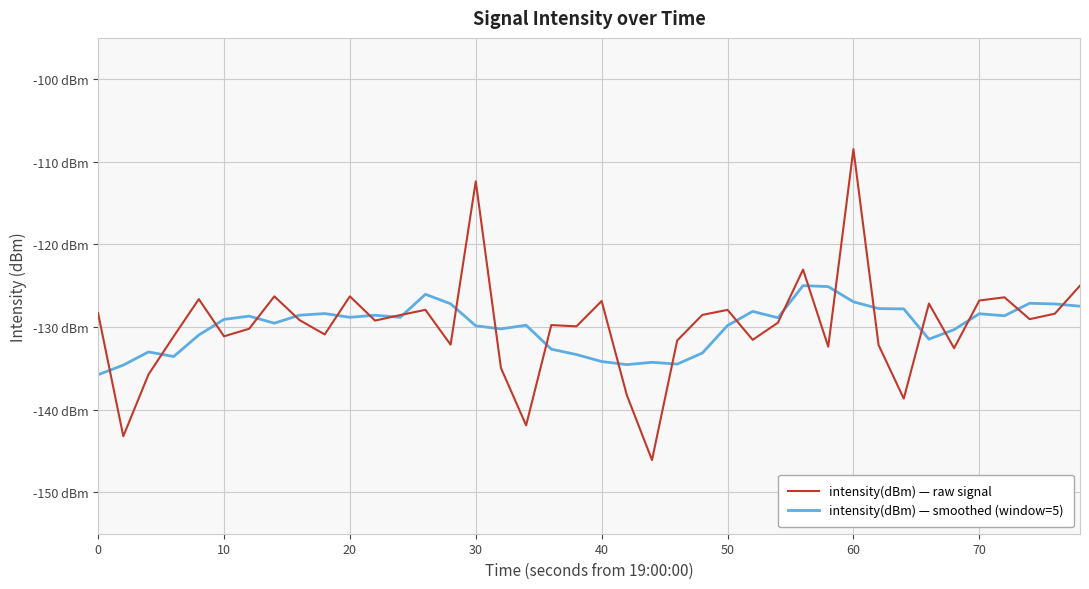

What are all the series names shown in the legend?

intensity(dBm) — raw signal, intensity(dBm) — smoothed (window=5)